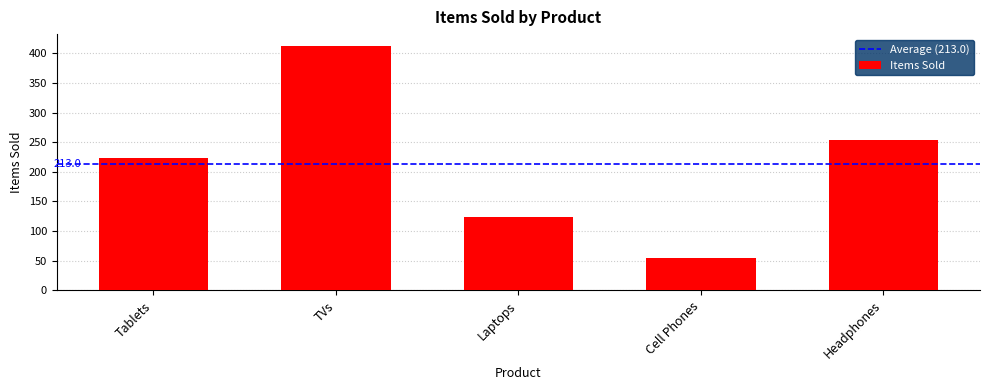

What is the average value?

213